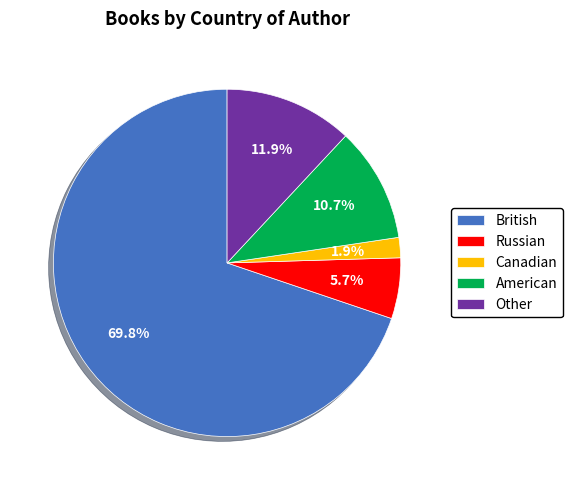

What is the largest slice in the pie chart?

British